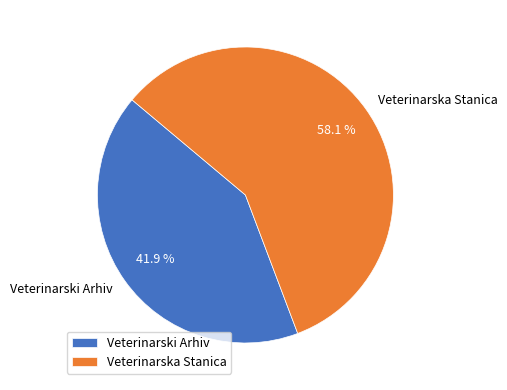

The Veterinarski Arhiv slice represents 42% of the pie. True or false?

True